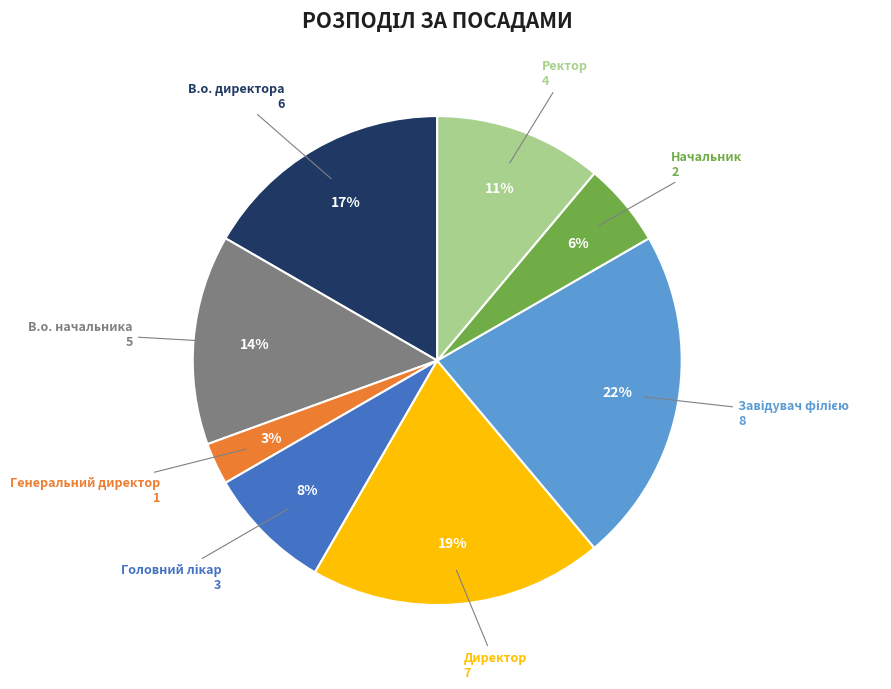

Does any single category account for the majority?

No